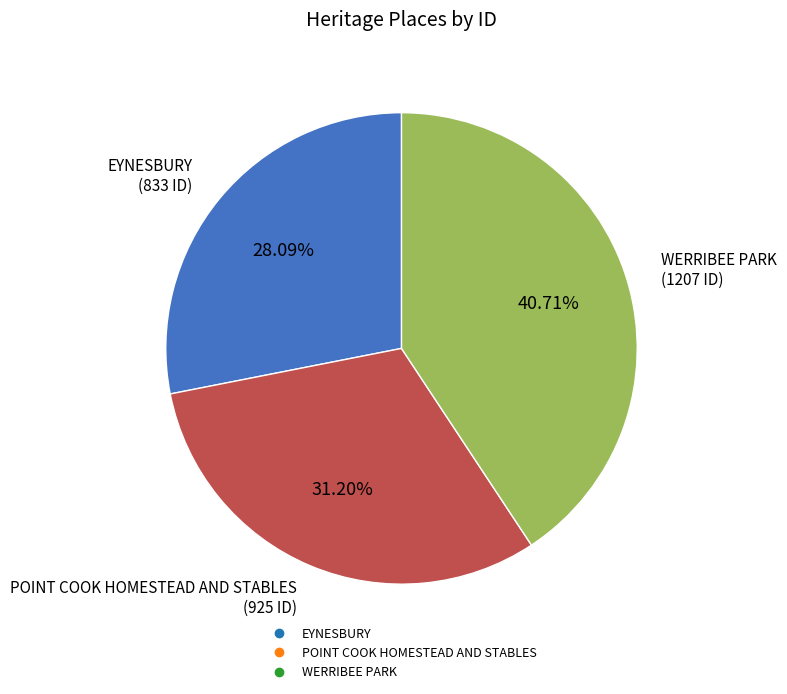

How much of the chart is everything except POINT COOK HOMESTEAD AND STABLES?

68.8%